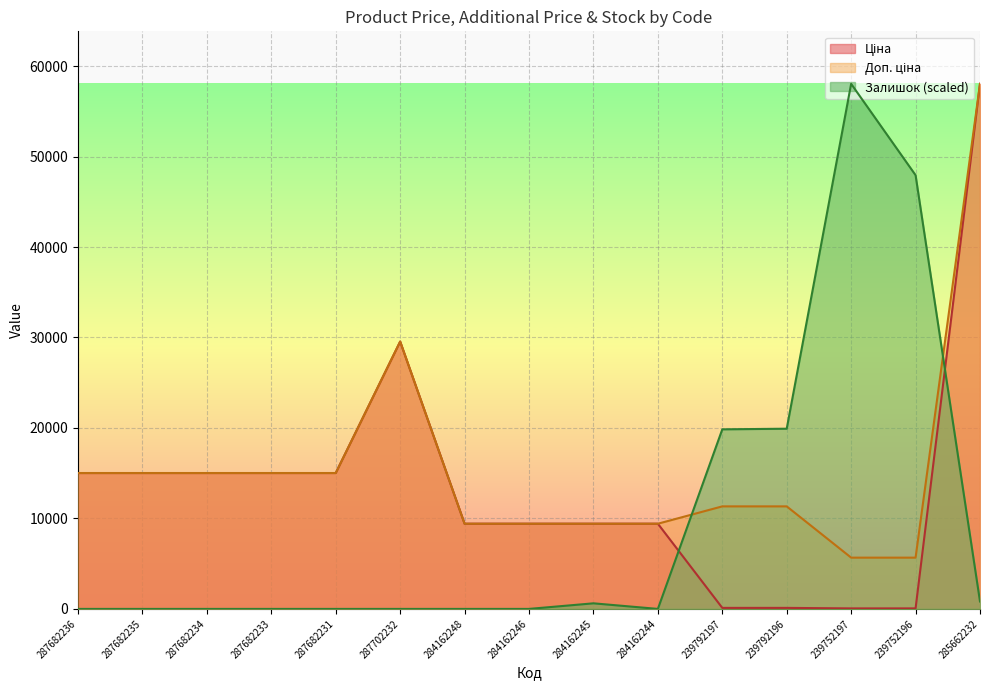

Rank the series by their average value, from highest to lowest.

Доп. ціна, Ціна, Залишок